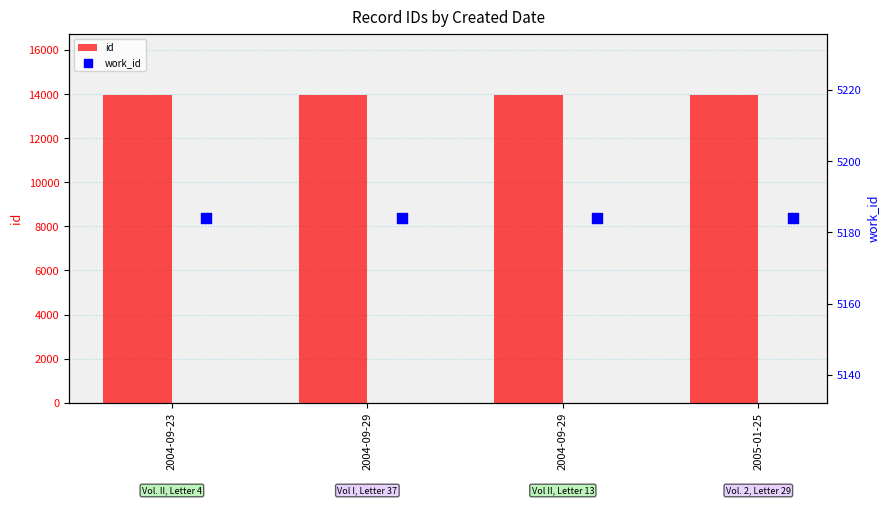

Which series has the largest total across all categories?

id